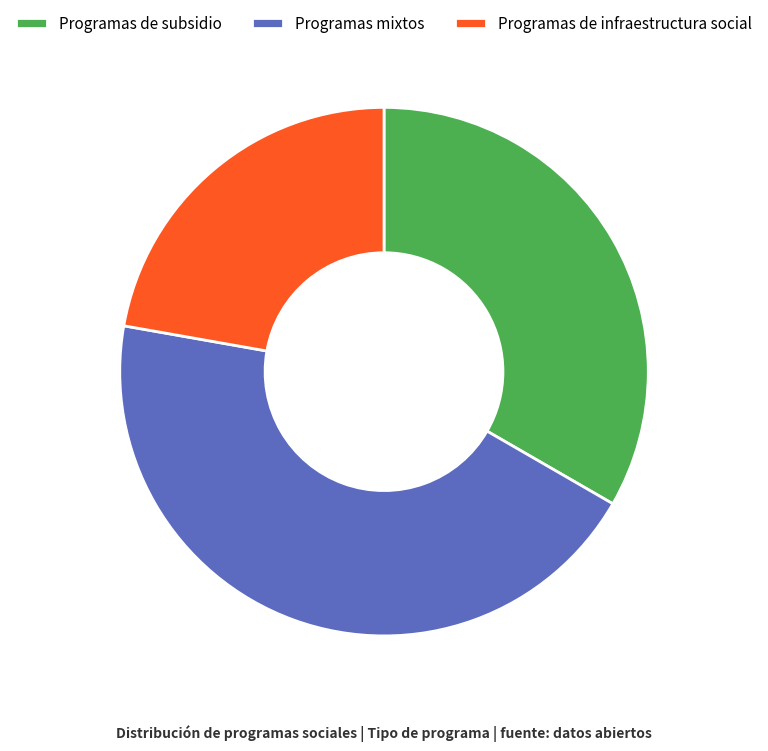

What is the smallest slice in the pie chart?

Programas de infraestructura social